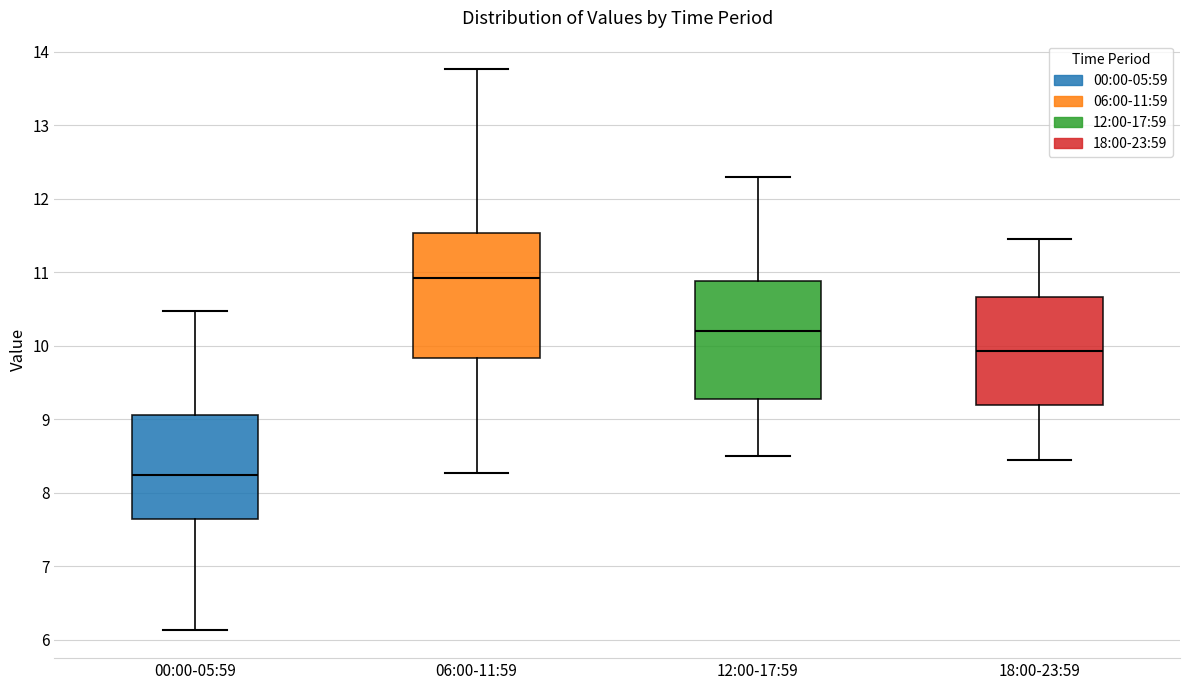

Where does the median line of the box for 00:00-05:59 sit on the y-axis? The values are not printed on the chart, so give them approximately, as read against the axis.

8.2